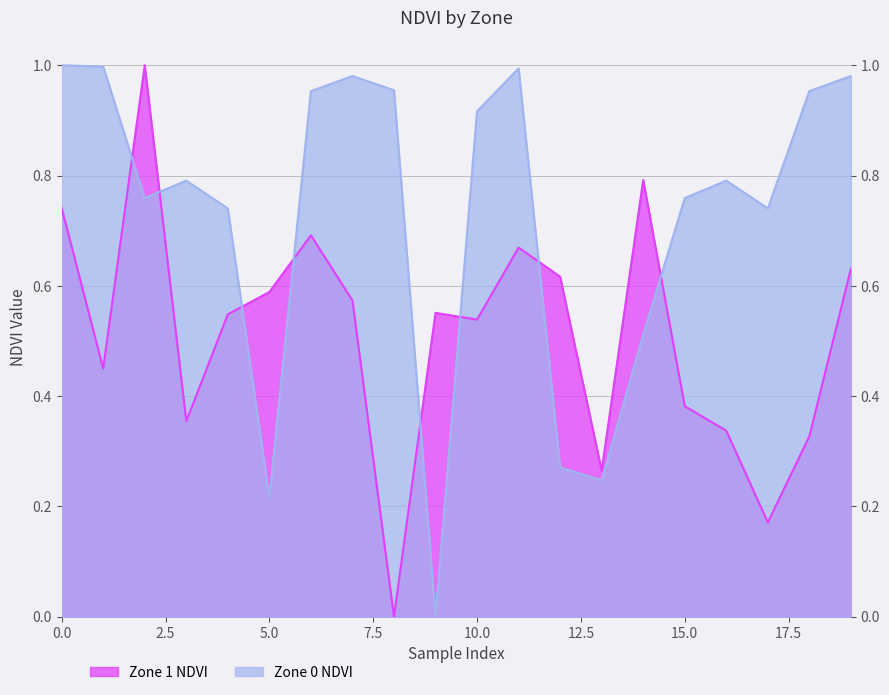

At which category does Zone 1 NDVI reach its first local peak?

2